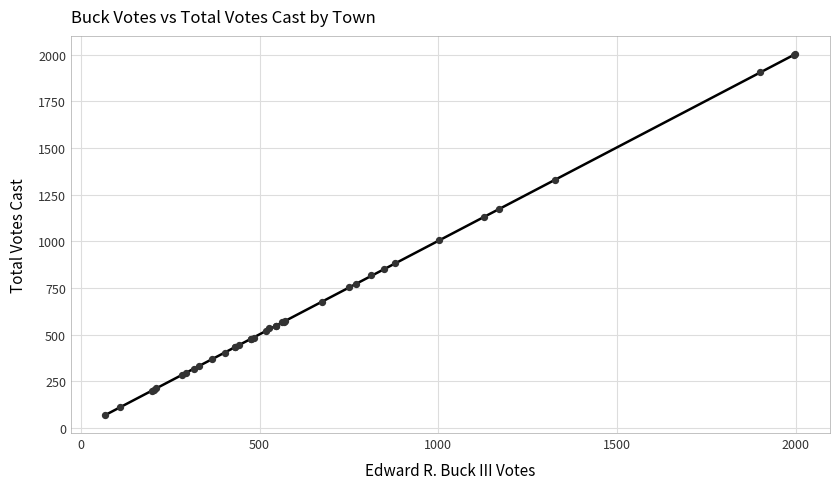

What Y value in the scatter plot is closest to 1036?

1005